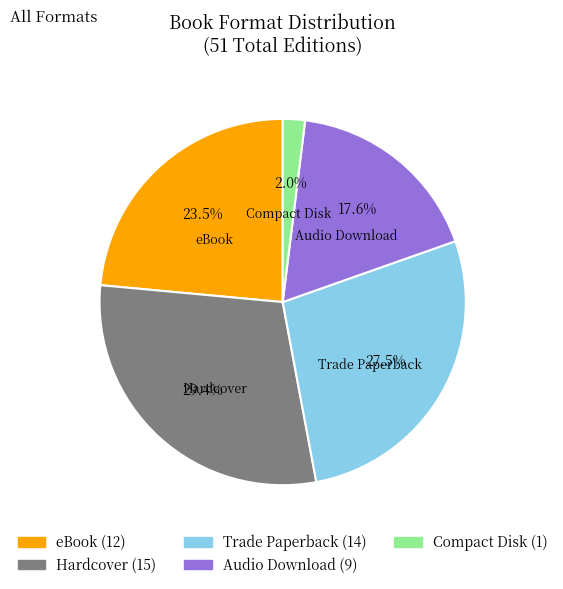

Which slice is the largest?

Hardcover